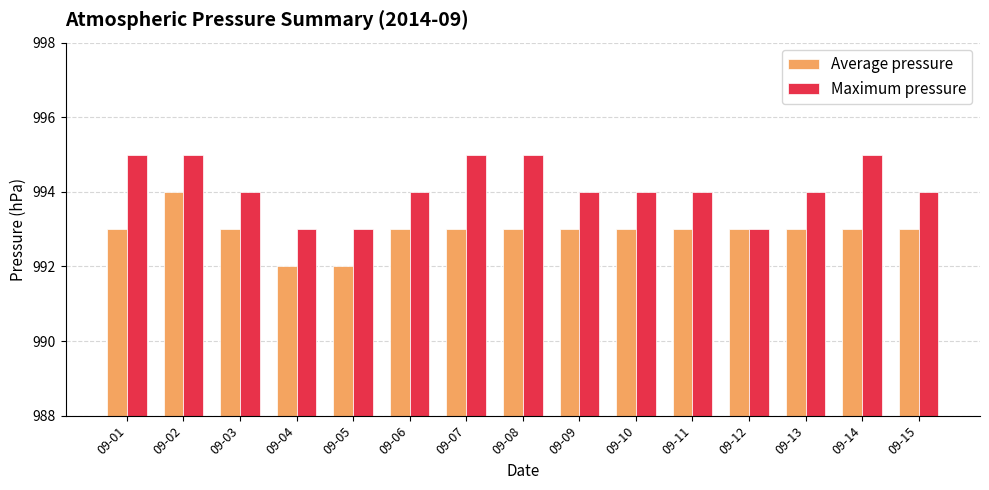

The Maximum pressure series shows 994 at 09-10. True or false?

True